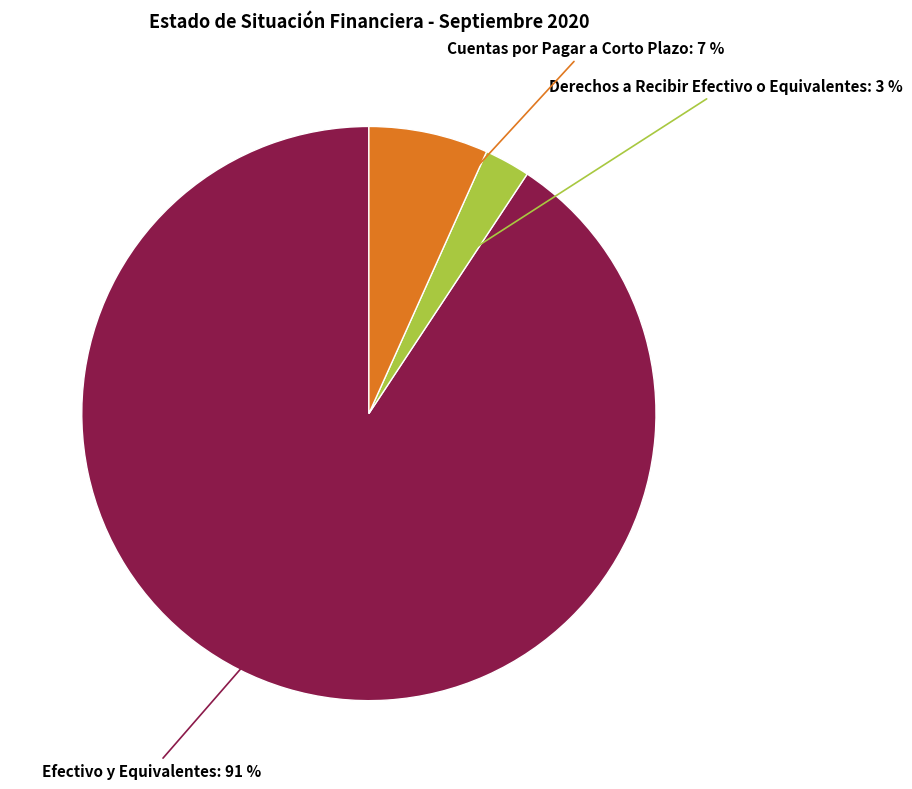

To the nearest percent, what is the average slice percentage?

33%